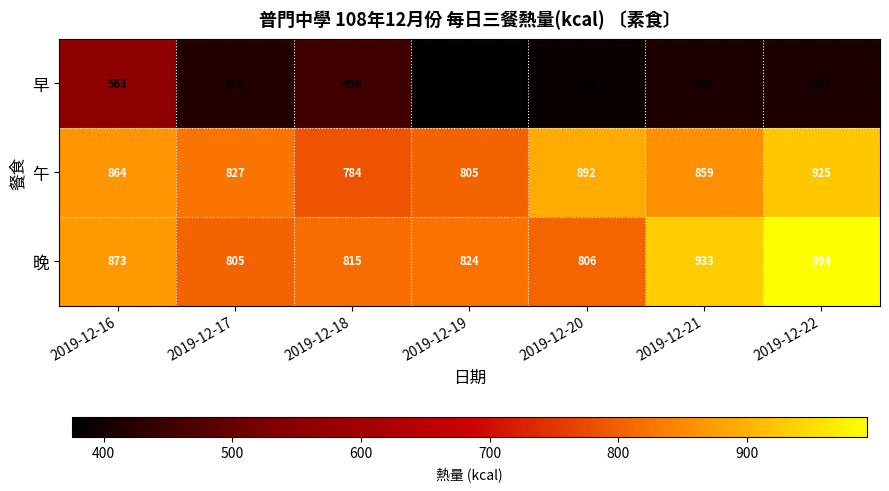

At how many categories does at least one series exceed 663?

7